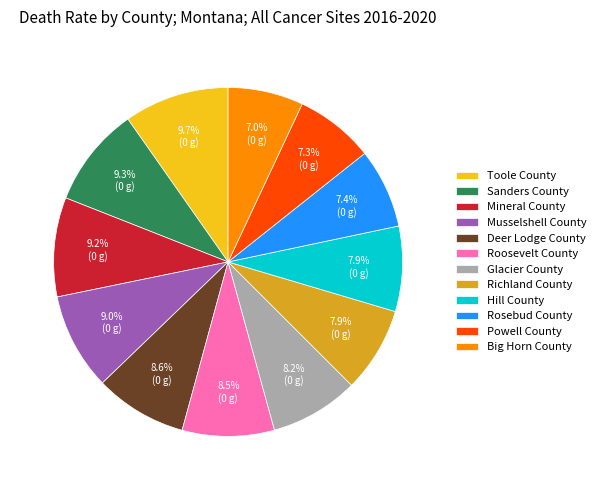

Is there a majority slice in this chart?

No